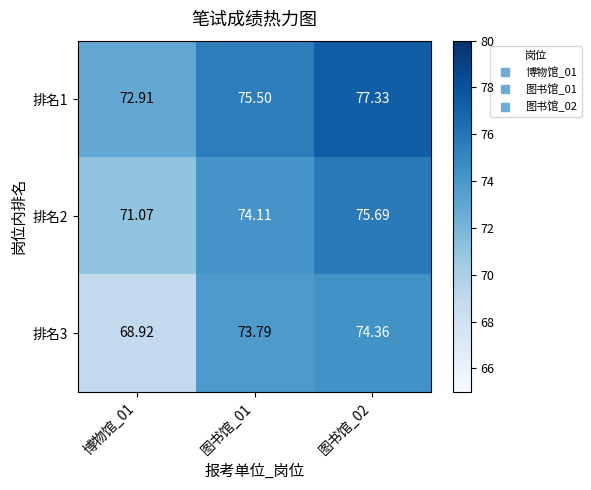

Is the value of 排名3 at 图书馆_01 greater than the value of 排名2 at 博物馆_01?

Yes